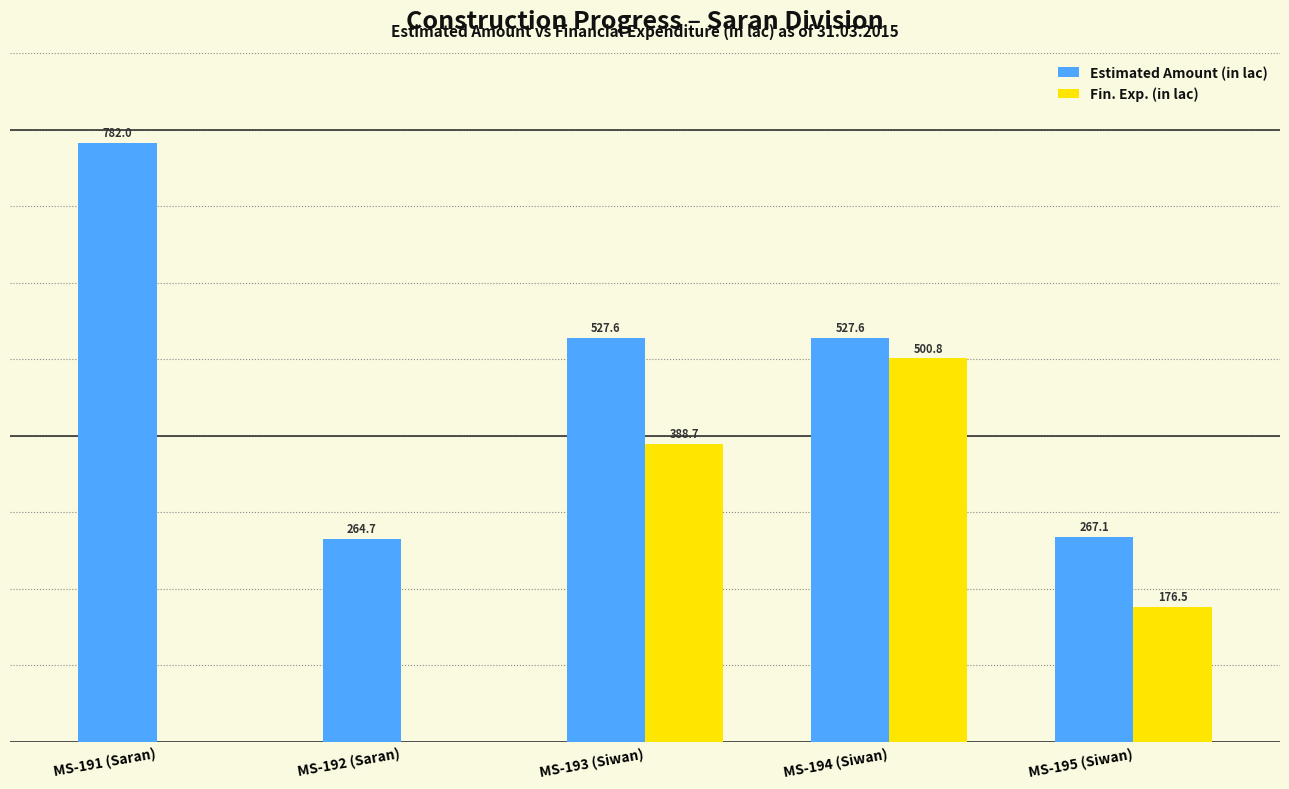

Between MS-192 (Saran) and MS-195 (Siwan), which series saw the biggest shift?

Fin. Exp. (in lac)